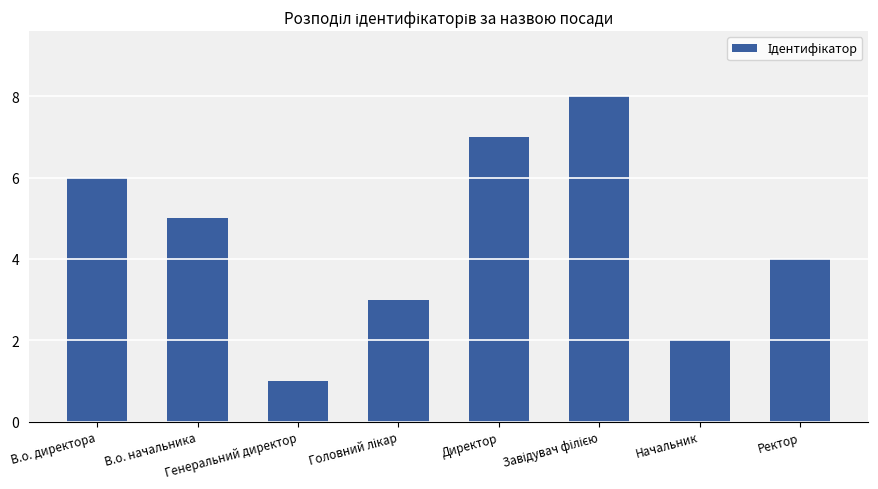

Where does the data first go above 5?

В.о. директора